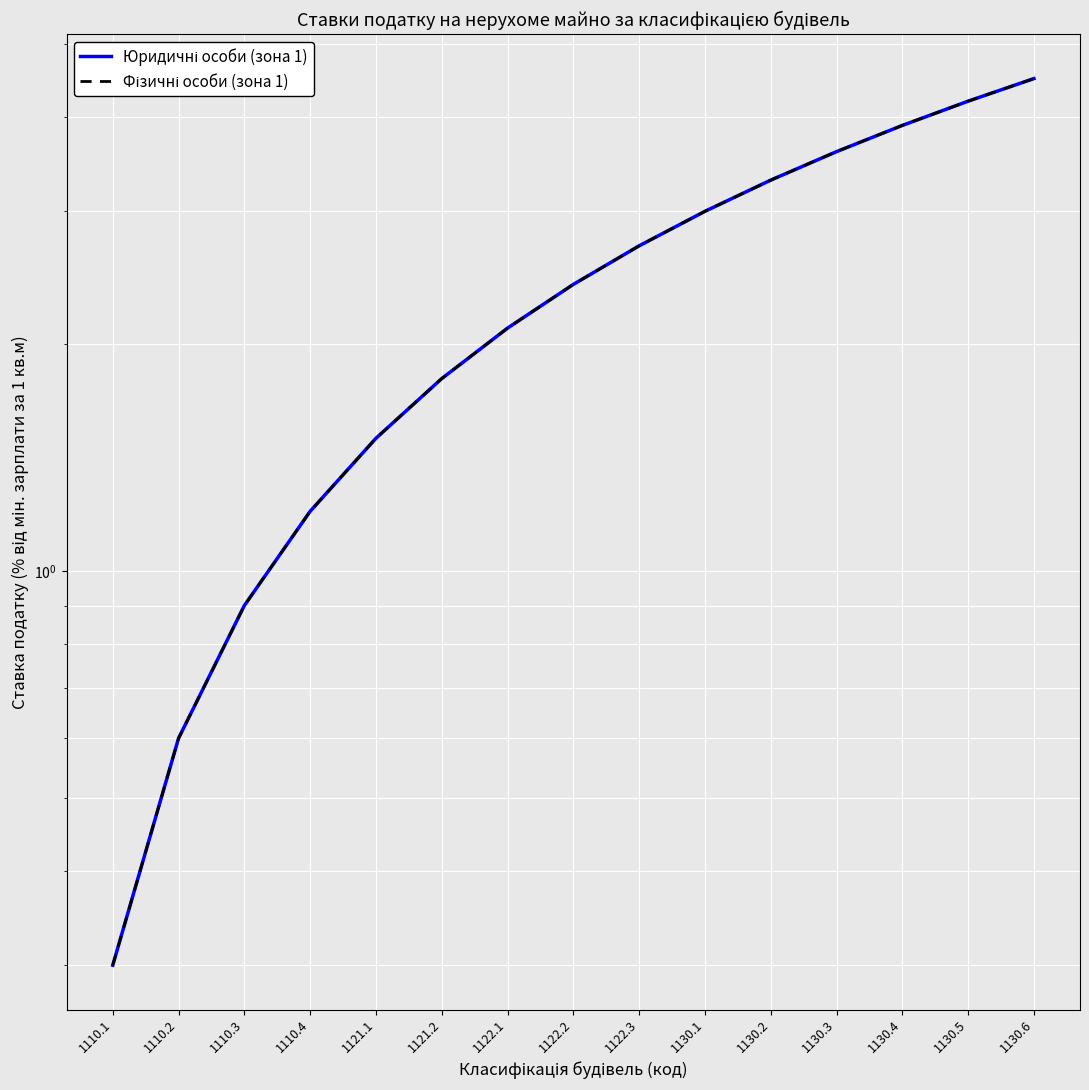

At how many categories does at least one series exceed 0?

15